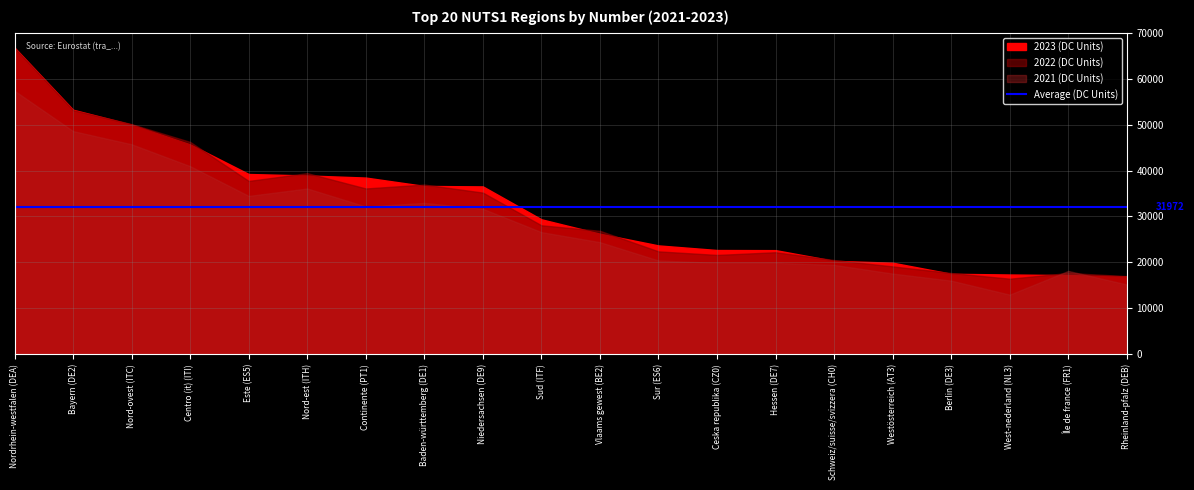

Count the number of categories in the chart.

20